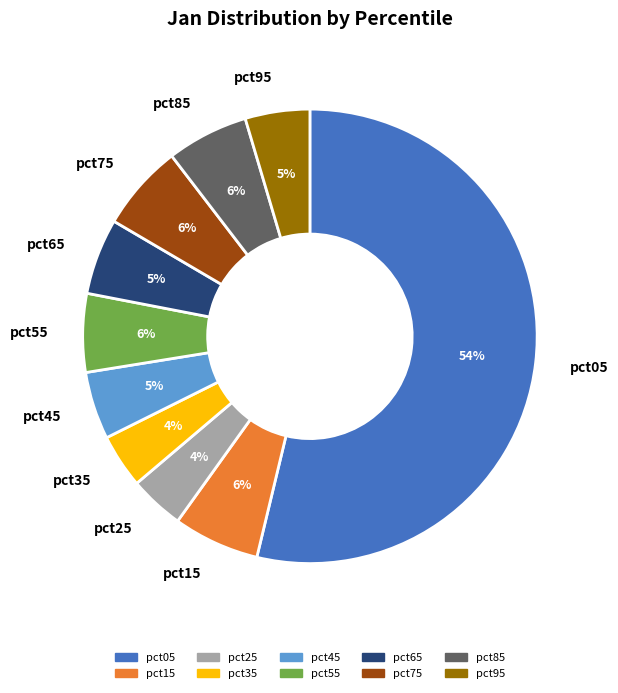

Is there a majority slice in this chart?

Yes